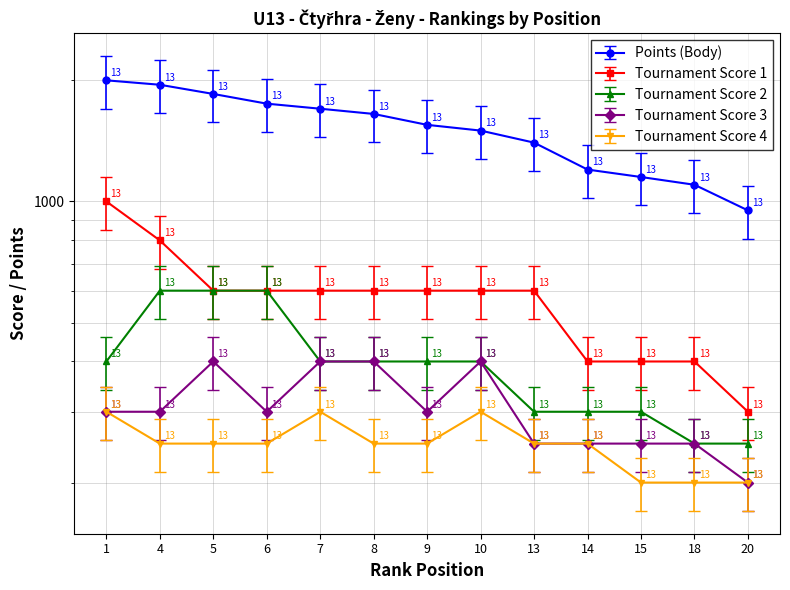

What is the maximum value for Tournament Score 1?

1000